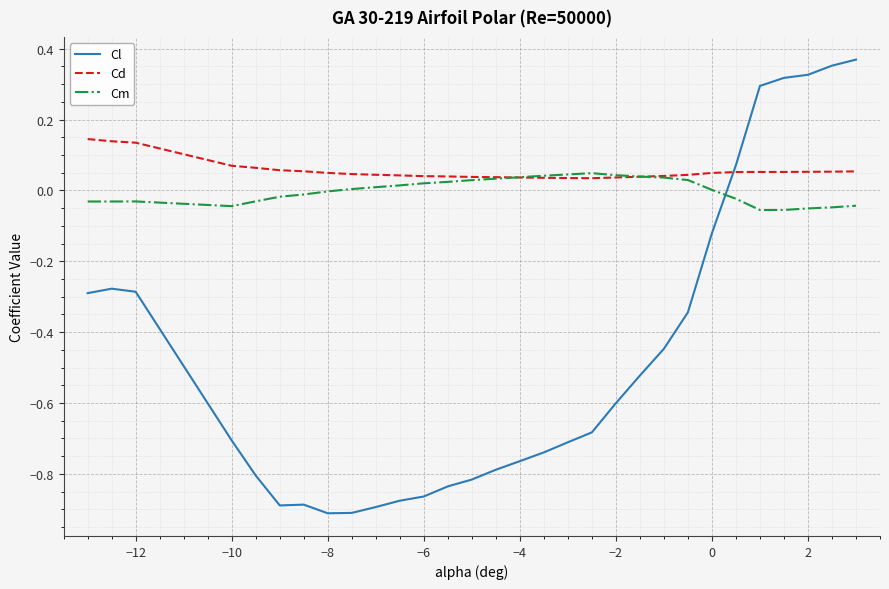

Rank the series by their maximum value, from highest to lowest.

Cl, Cd, Cm